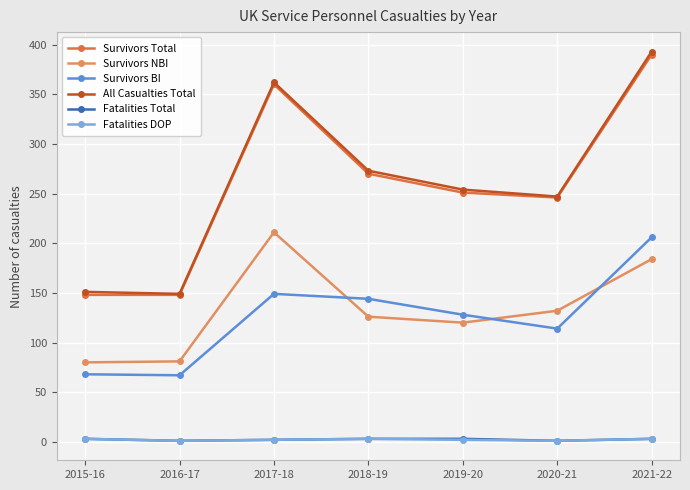

True or false: Fatalities Total and Survivors Total intersect in this chart.

False